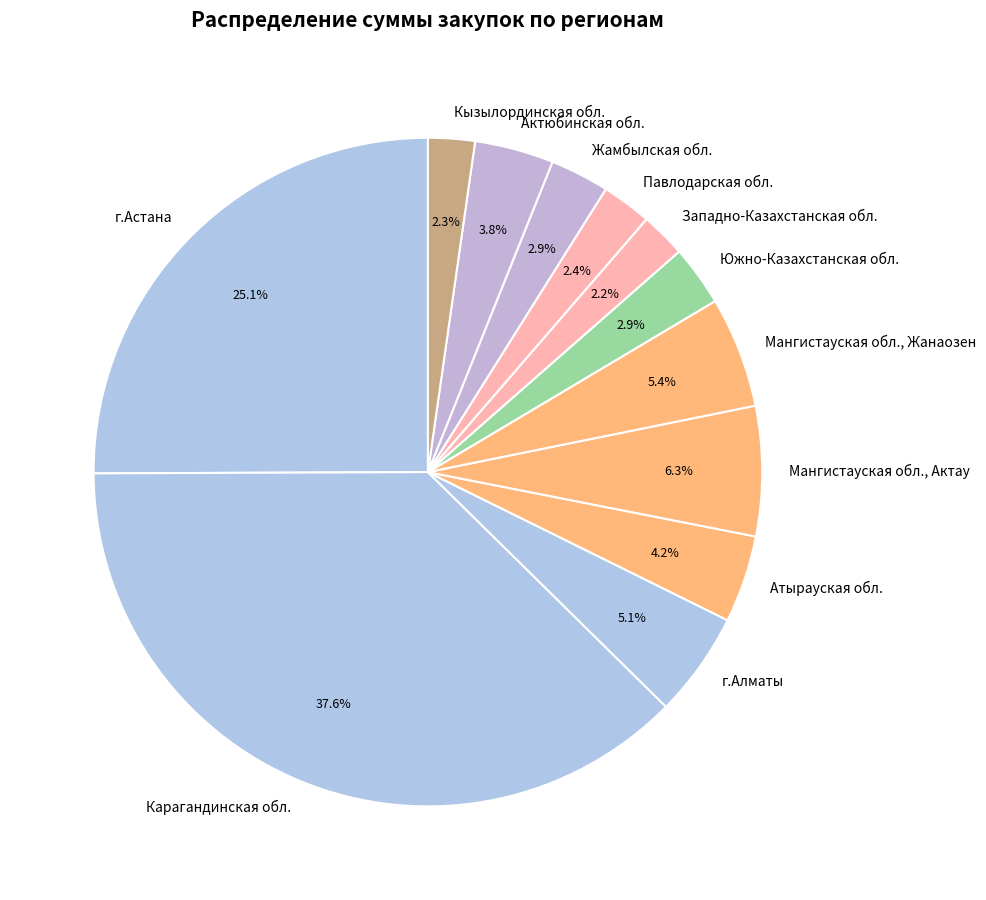

Combined, do Павлодарская обл. and Мангистауская обл., Жанаозен account for over 50%?

No